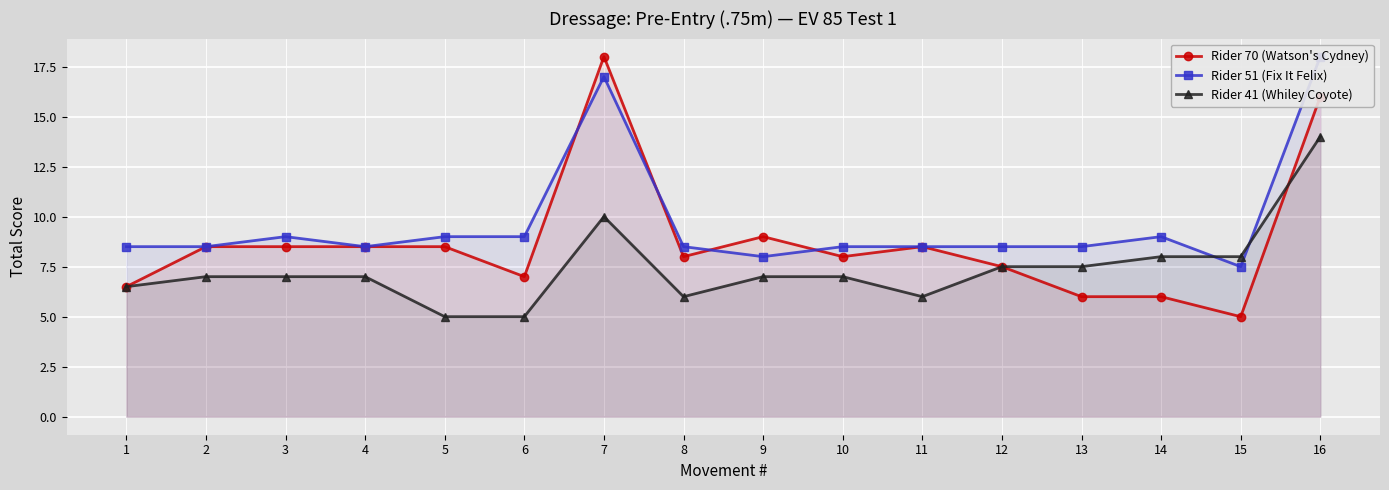

Reading right to left, what are all the values shown in this chart?

Rider 70 (Watson's Cydney): 16.0	5.0	6.0	6.0	7.5	8.5	8.0	9.0	8.0	18.0	7.0	8.5	8.5	8.5	8.5	6.5
Rider 51 (Fix It Felix): 18.0	7.5	9.0	8.5	8.5	8.5	8.5	8.0	8.5	17.0	9.0	9.0	8.5	9.0	8.5	8.5
Rider 41 (Whiley Coyote): 14.0	8.0	8.0	7.5	7.5	6.0	7.0	7.0	6.0	10.0	5.0	5.0	7.0	7.0	7.0	6.5